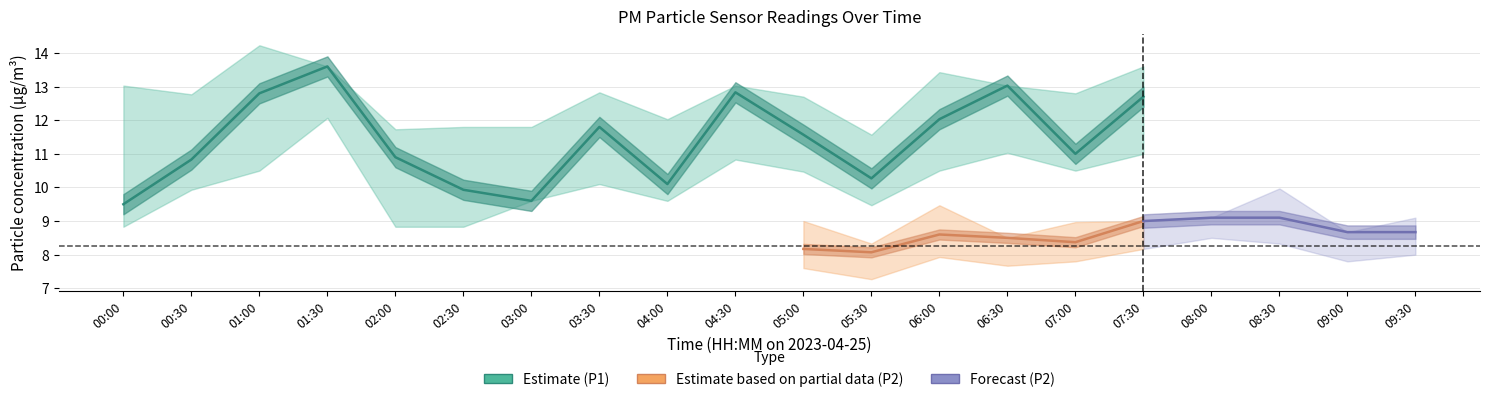

At which label does P1_upper first exceed 13?

00:00